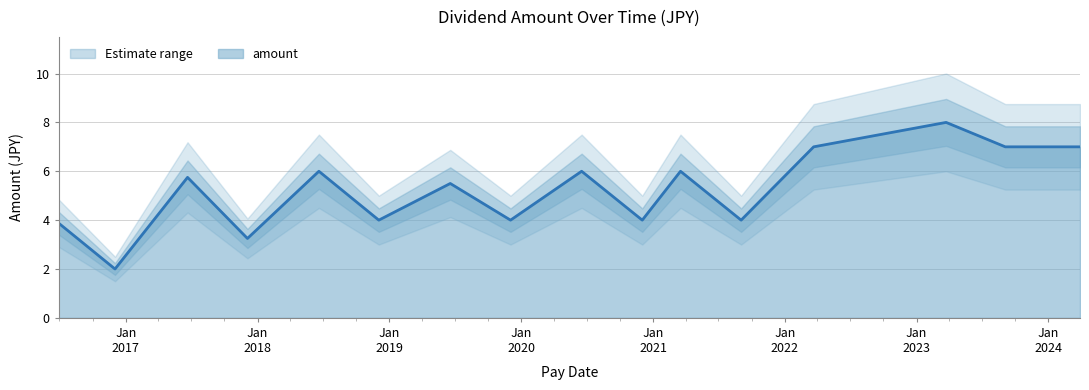

What is the difference between the maximum and minimum values?

6.0